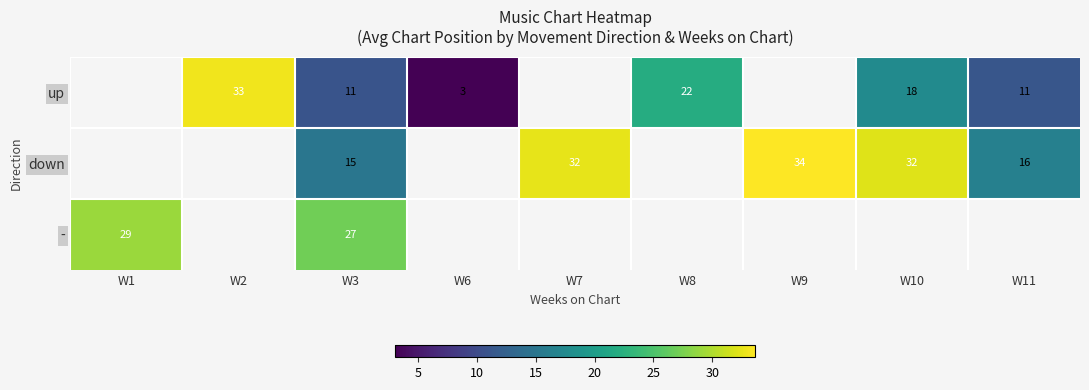

What is the spread (max minus min) of values at W3?

16